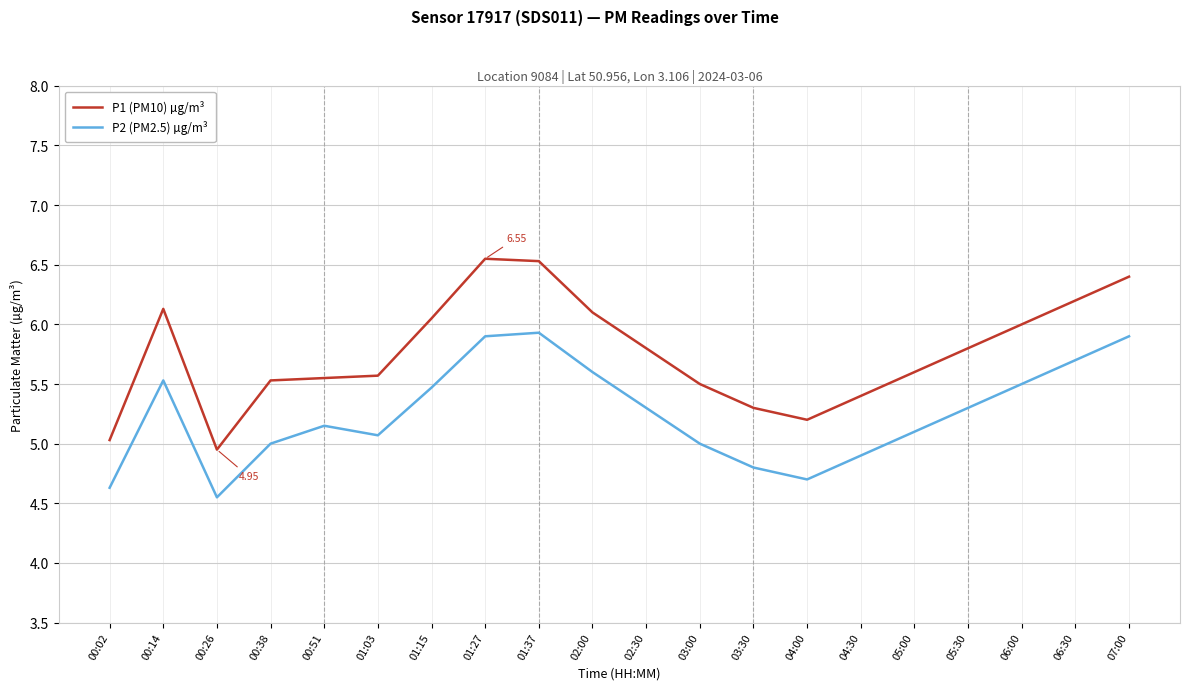

True or false: P2 (PM2.5) µg/m³ and P1 (PM10) µg/m³ cross at least once.

False